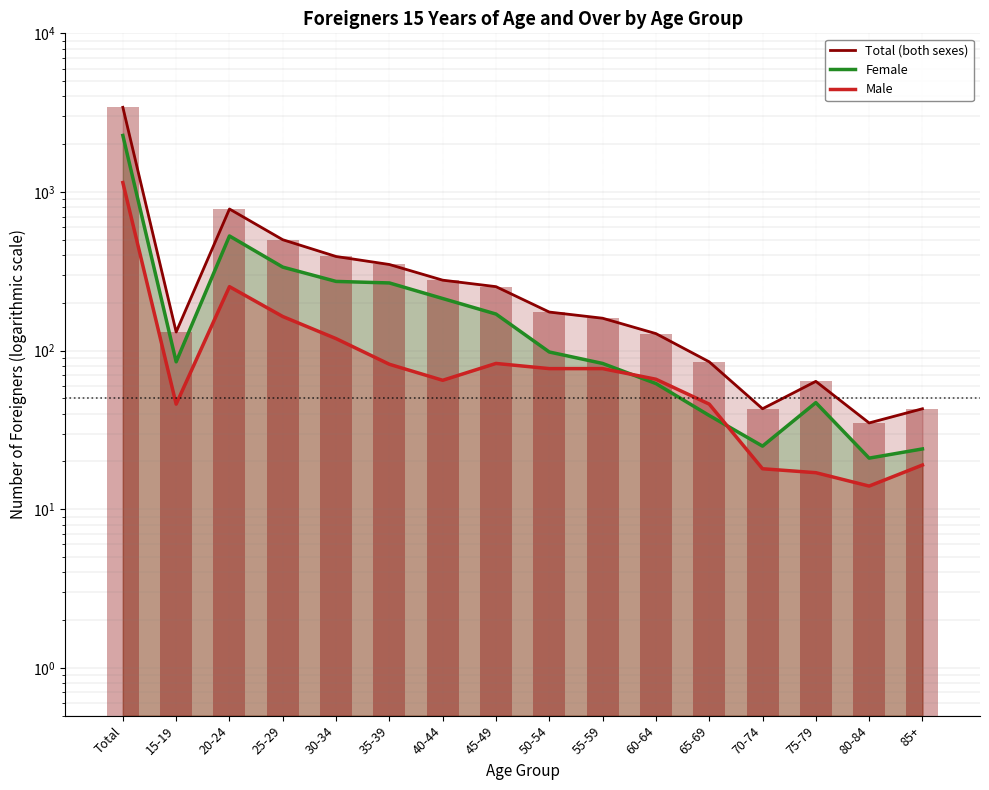

List the series in order of their overall mean, lowest first.

Male, Female, Total (both sexes)